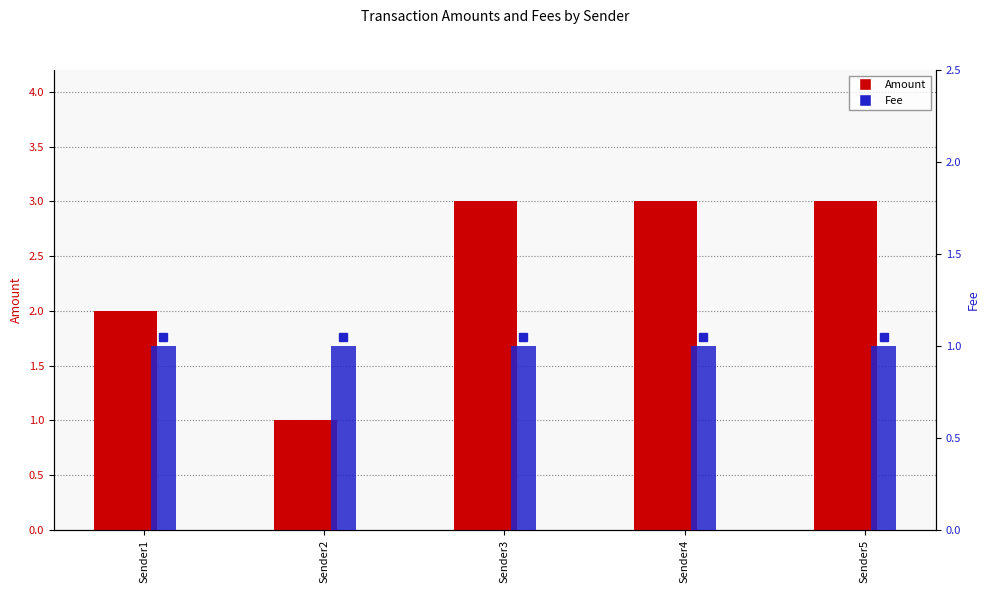

Between Sender1 and Sender4, which is larger?

Sender4